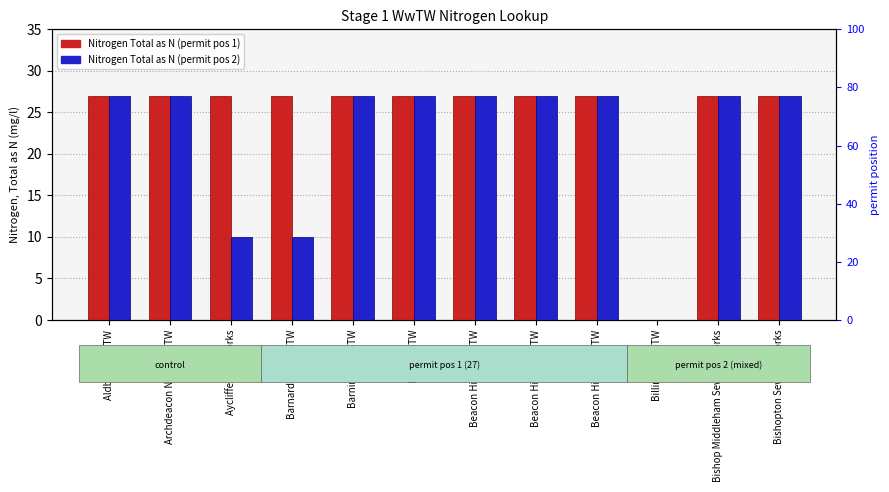

How many positive values does the Nitrogen Total as N permit pos 2 series have?

11